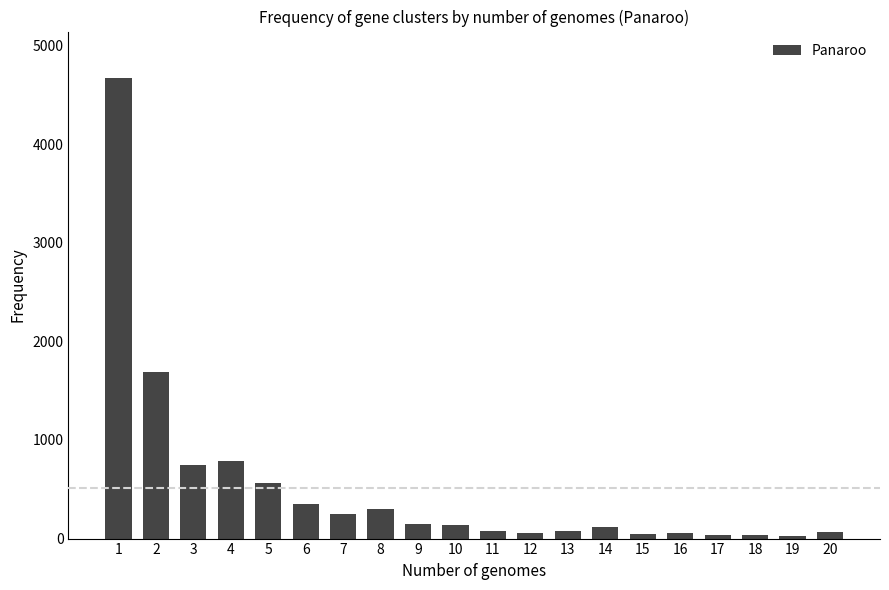

The value at 4 is 791. True or false?

True